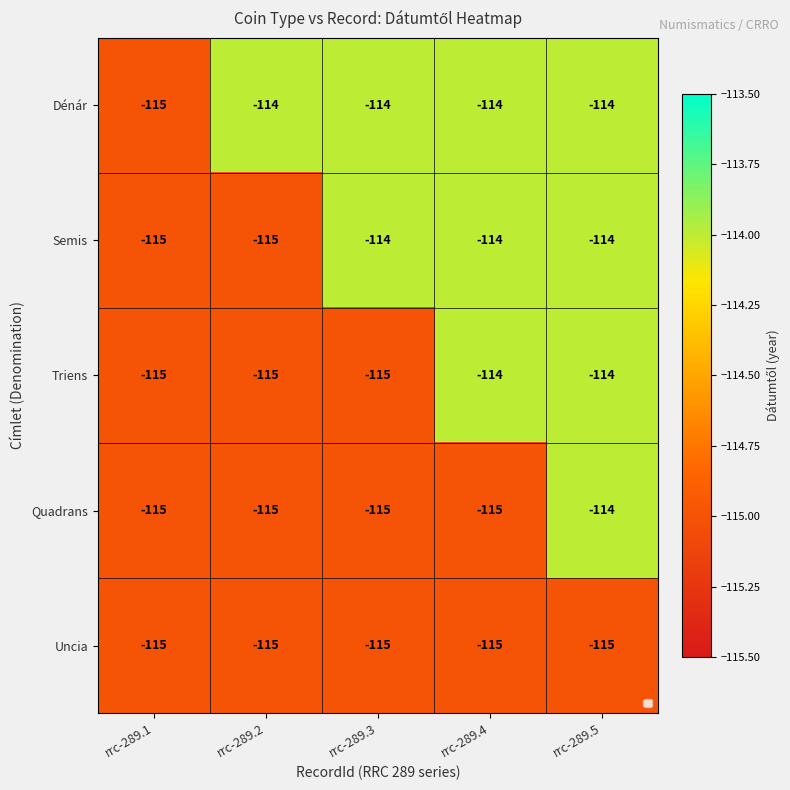

True or false: Dénár has a value of -114 at rrc-289.2.

True